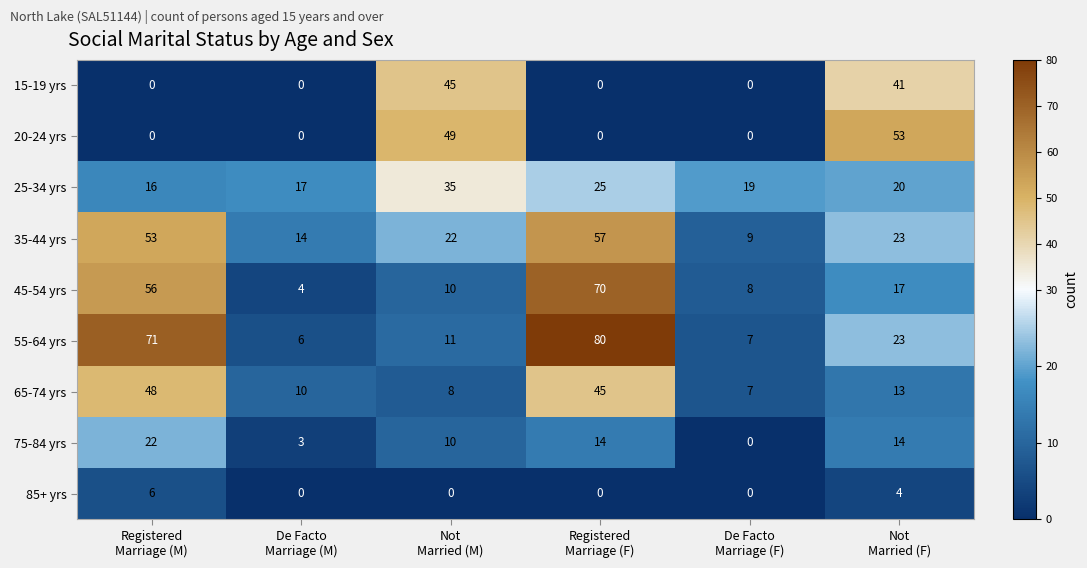

List the series in order of their peak value, highest first.

55-64 yrs, 45-54 yrs, 35-44 yrs, 20-24 yrs, 65-74 yrs, 15-19 yrs, 25-34 yrs, 75-84 yrs, 85+ yrs